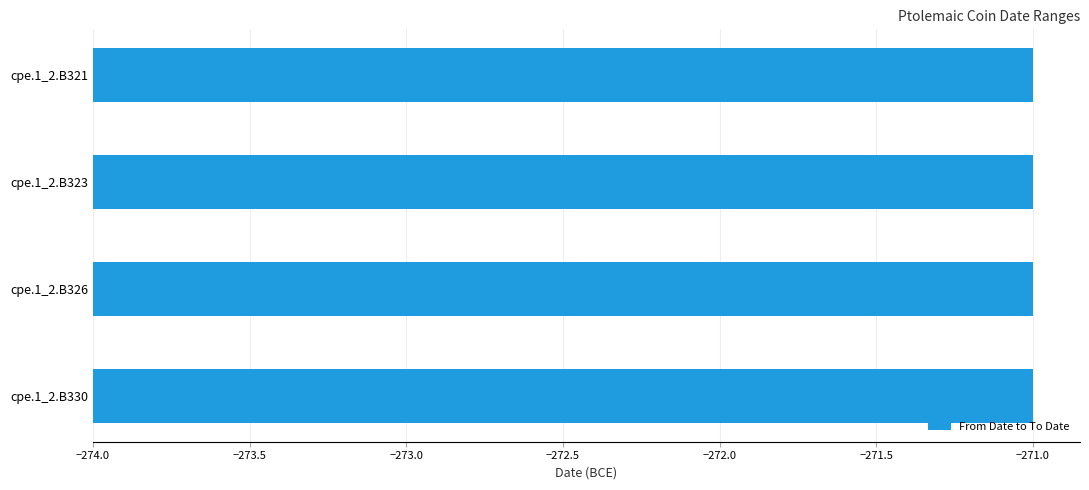

List the labels in order of To Date value, smallest first.

cpe.1_2.B321, cpe.1_2.B323, cpe.1_2.B326, cpe.1_2.B330